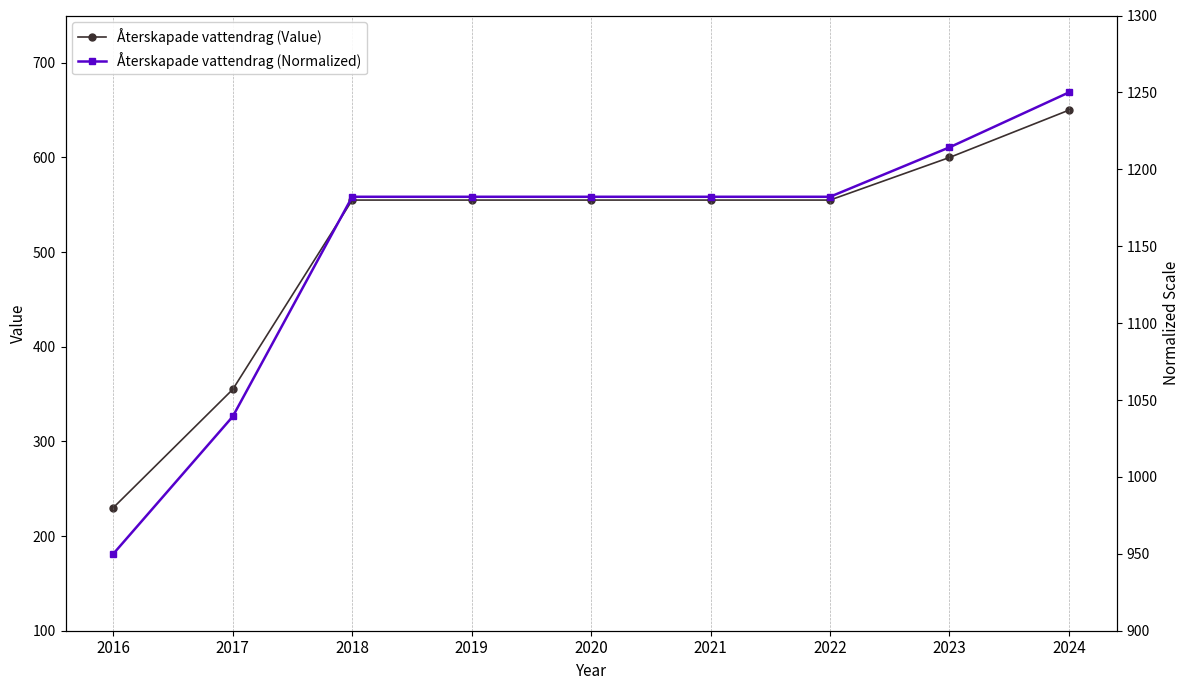

Reading left to right, extract all data points from this chart.

Återskapade vattendrag (Value): 2016=230.0	2017=355.0	2018=555.0	2019=555.0	2020=555.0	2021=555.0	2022=555.0	2023=600.0	2024=650.0
Återskapade vattendrag (Normalized): 2016=950.0	2017=1039.3	2018=1182.1	2019=1182.1	2020=1182.1	2021=1182.1	2022=1182.1	2023=1214.3	2024=1250.0